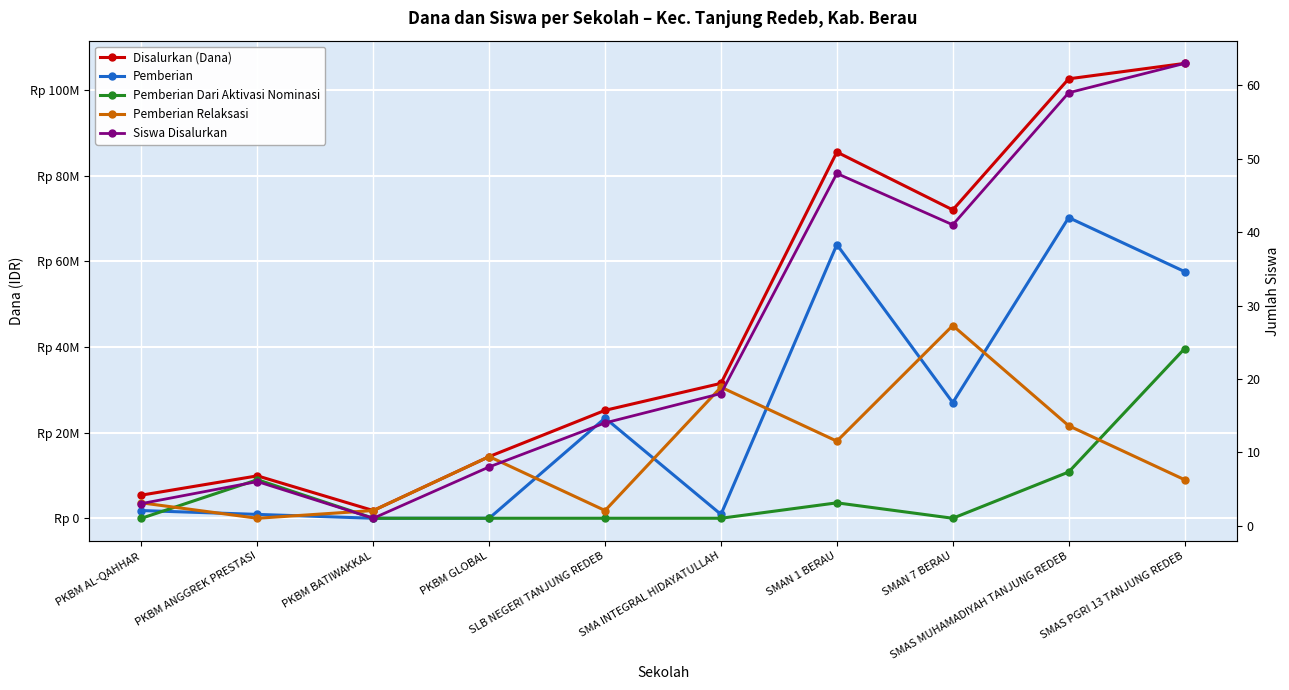

Reading right to left, what are all the values shown in this chart?

Disalurkan (Dana): SMAS PGRI 13 TANJUNG REDEB=106200000	SMAS MUHAMADIYAH TANJUNG REDEB=102600000	SMAN 7 BERAU=72000000	SMAN 1 BERAU=85500000	SMA INTEGRAL HIDAYATULLAH=31500000	SLB NEGERI TANJUNG REDEB=25200000	PKBM GLOBAL=14400000	PKBM BATIWAKKAL=1800000	PKBM ANGGREK PRESTASI=9900000	PKBM AL-QAHHAR=5400000
Pemberian: SMAS PGRI 13 TANJUNG REDEB=57600000	SMAS MUHAMADIYAH TANJUNG REDEB=70200000	SMAN 7 BERAU=27000000	SMAN 1 BERAU=63900000	SMA INTEGRAL HIDAYATULLAH=900000	SLB NEGERI TANJUNG REDEB=23400000	PKBM GLOBAL=0	PKBM BATIWAKKAL=0	PKBM ANGGREK PRESTASI=900000	PKBM AL-QAHHAR=1800000
Pemberian Dari Aktivasi Nominasi: SMAS PGRI 13 TANJUNG REDEB=39600000	SMAS MUHAMADIYAH TANJUNG REDEB=10800000	SMAN 7 BERAU=0	SMAN 1 BERAU=3600000	SMA INTEGRAL HIDAYATULLAH=0	SLB NEGERI TANJUNG REDEB=0	PKBM GLOBAL=0	PKBM BATIWAKKAL=0	PKBM ANGGREK PRESTASI=9000000	PKBM AL-QAHHAR=0
Pemberian Relaksasi: SMAS PGRI 13 TANJUNG REDEB=9000000	SMAS MUHAMADIYAH TANJUNG REDEB=21600000	SMAN 7 BERAU=45000000	SMAN 1 BERAU=18000000	SMA INTEGRAL HIDAYATULLAH=30600000	SLB NEGERI TANJUNG REDEB=1800000	PKBM GLOBAL=14400000	PKBM BATIWAKKAL=1800000	PKBM ANGGREK PRESTASI=0	PKBM AL-QAHHAR=3600000
Siswa Disalurkan: SMAS PGRI 13 TANJUNG REDEB=63	SMAS MUHAMADIYAH TANJUNG REDEB=59	SMAN 7 BERAU=41	SMAN 1 BERAU=48	SMA INTEGRAL HIDAYATULLAH=18	SLB NEGERI TANJUNG REDEB=14	PKBM GLOBAL=8	PKBM BATIWAKKAL=1	PKBM ANGGREK PRESTASI=6	PKBM AL-QAHHAR=3